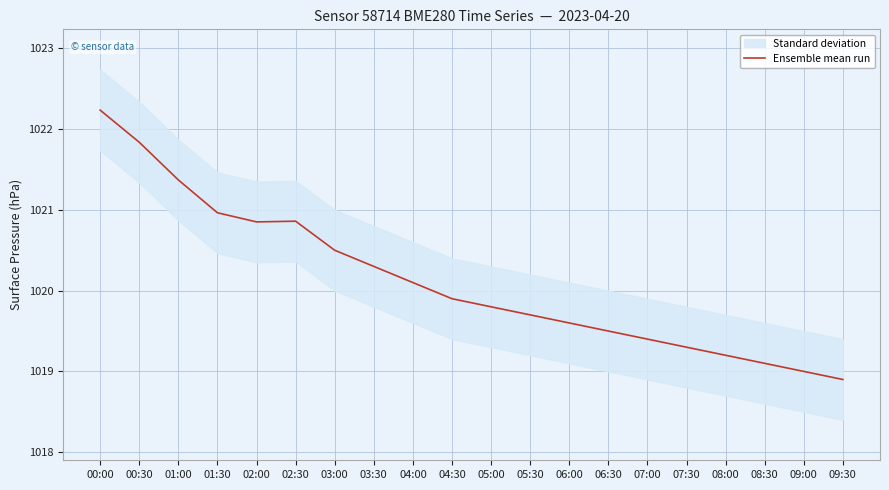

Is this an area chart (filled region under the line)?

No